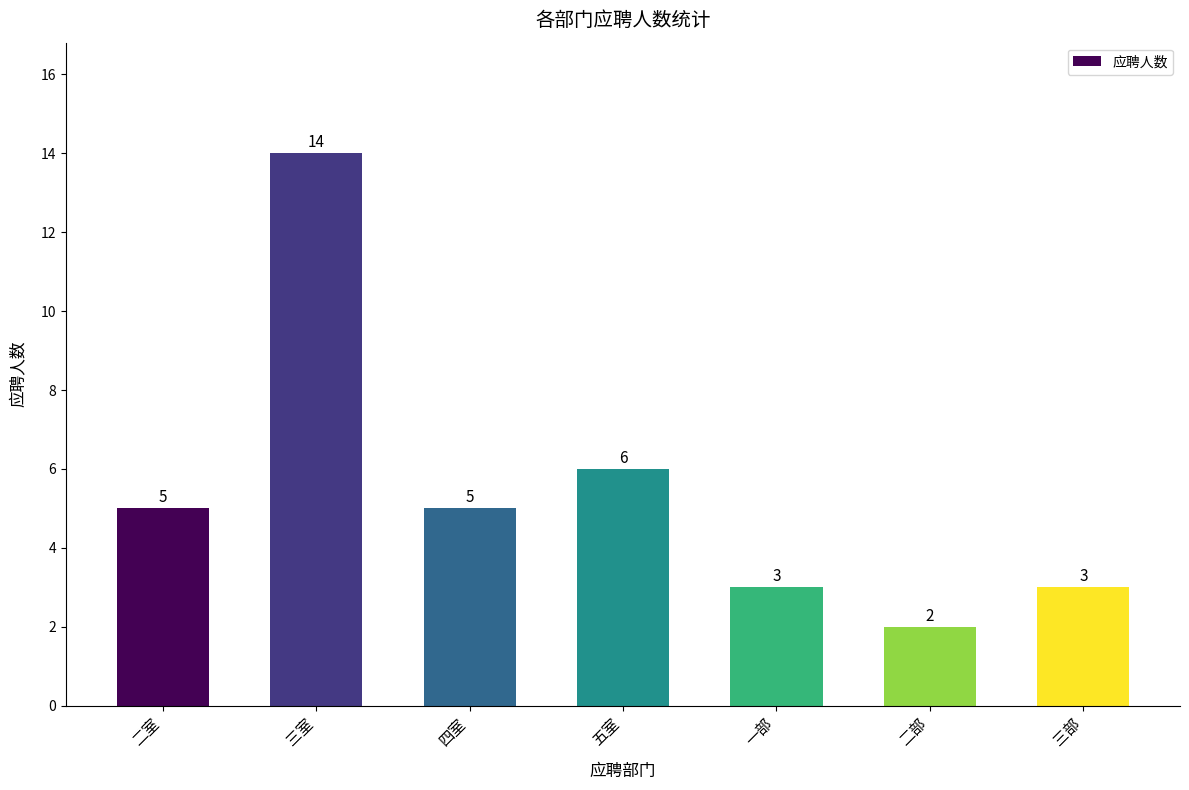

What is the difference between the second highest and second lowest values?

3